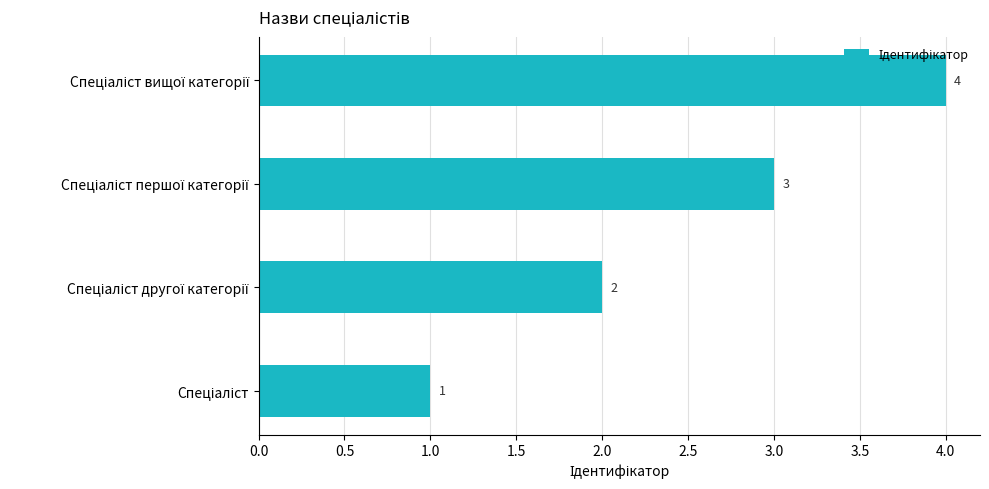

What is the sum of all values?

10